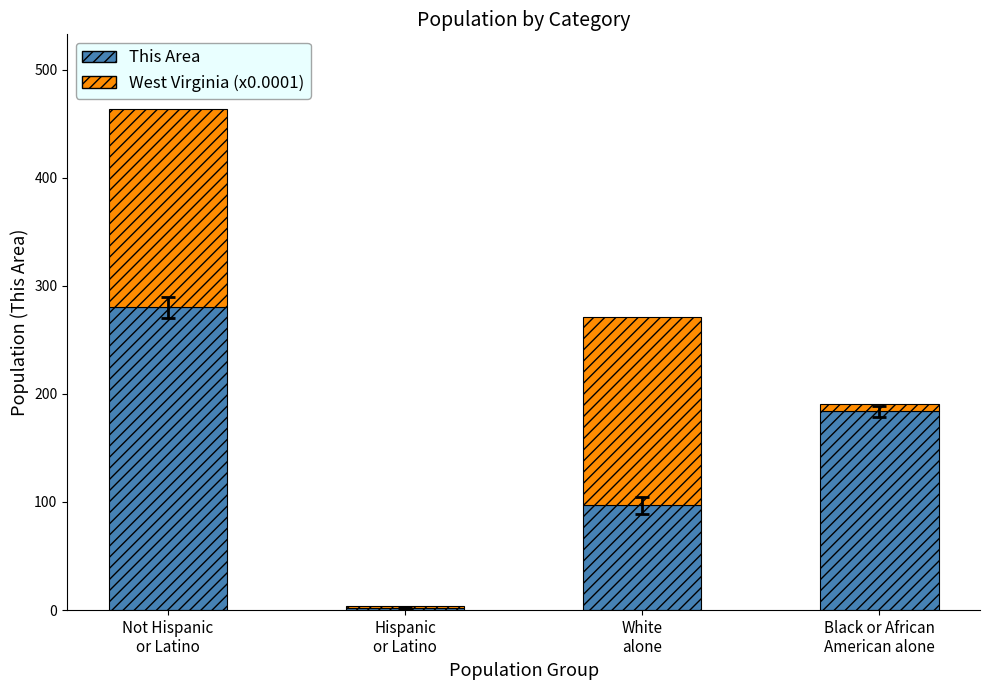

How many bars are there in total?

4